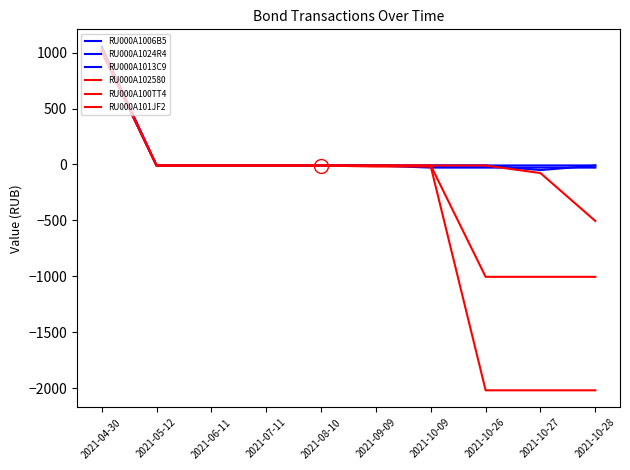

Does the chart have visible grid lines?

No